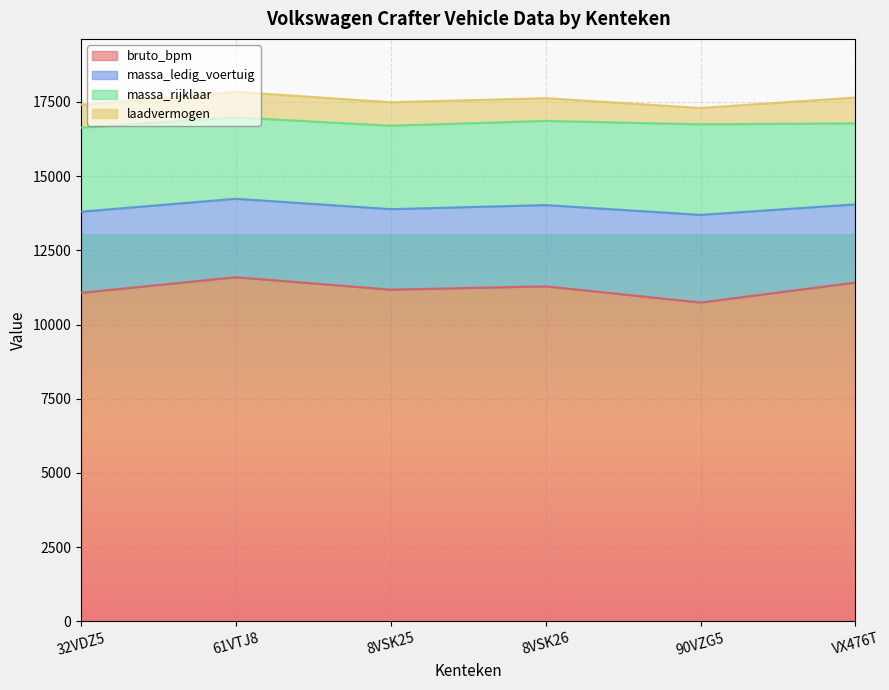

At which label does bruto_bpm first exceed 11287?

61VTJ8